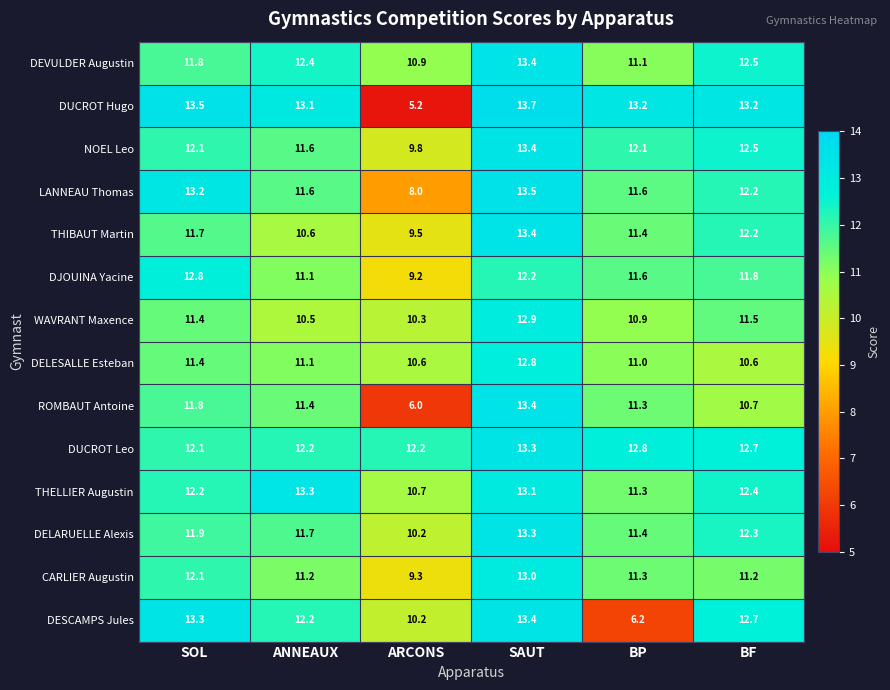

How many data points in DESCAMPS Jules are less than 12?

2